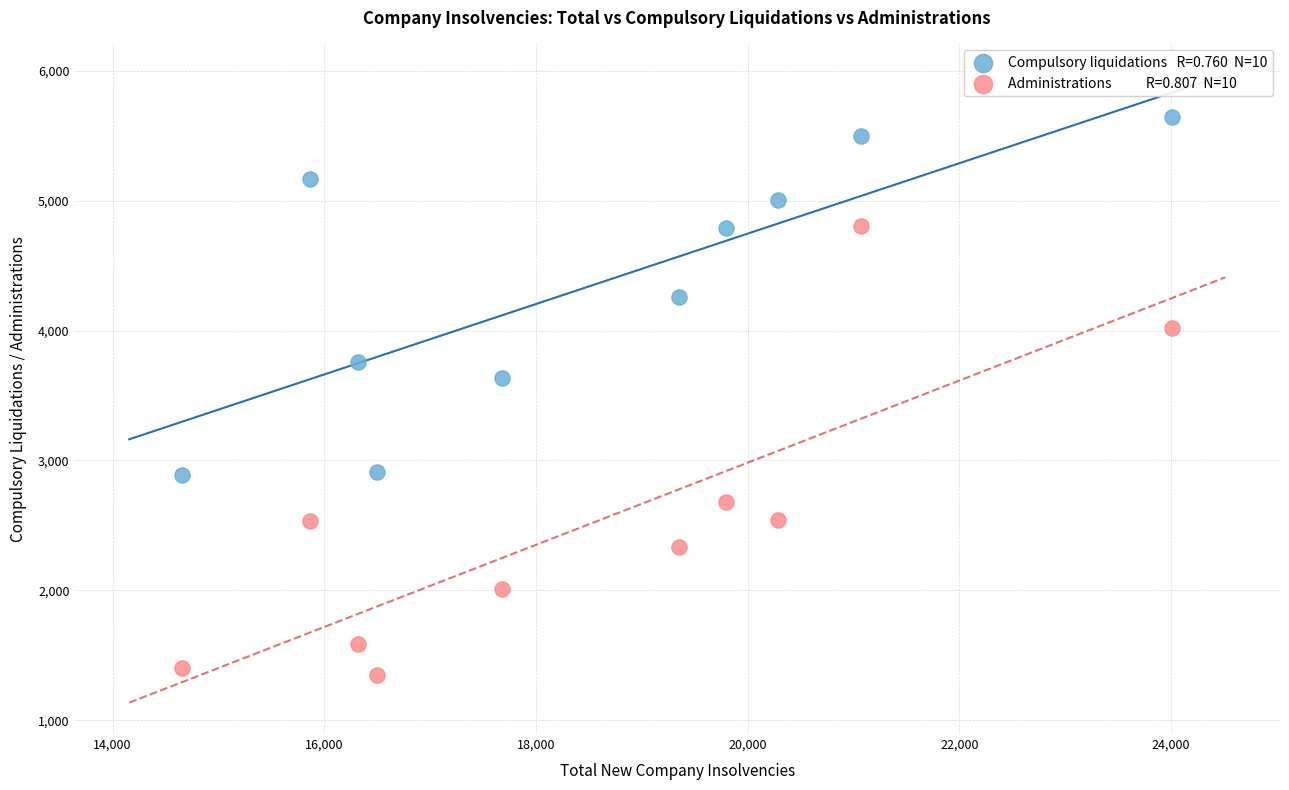

Across all data points, what is the range of Y values (max minus min)?

4294